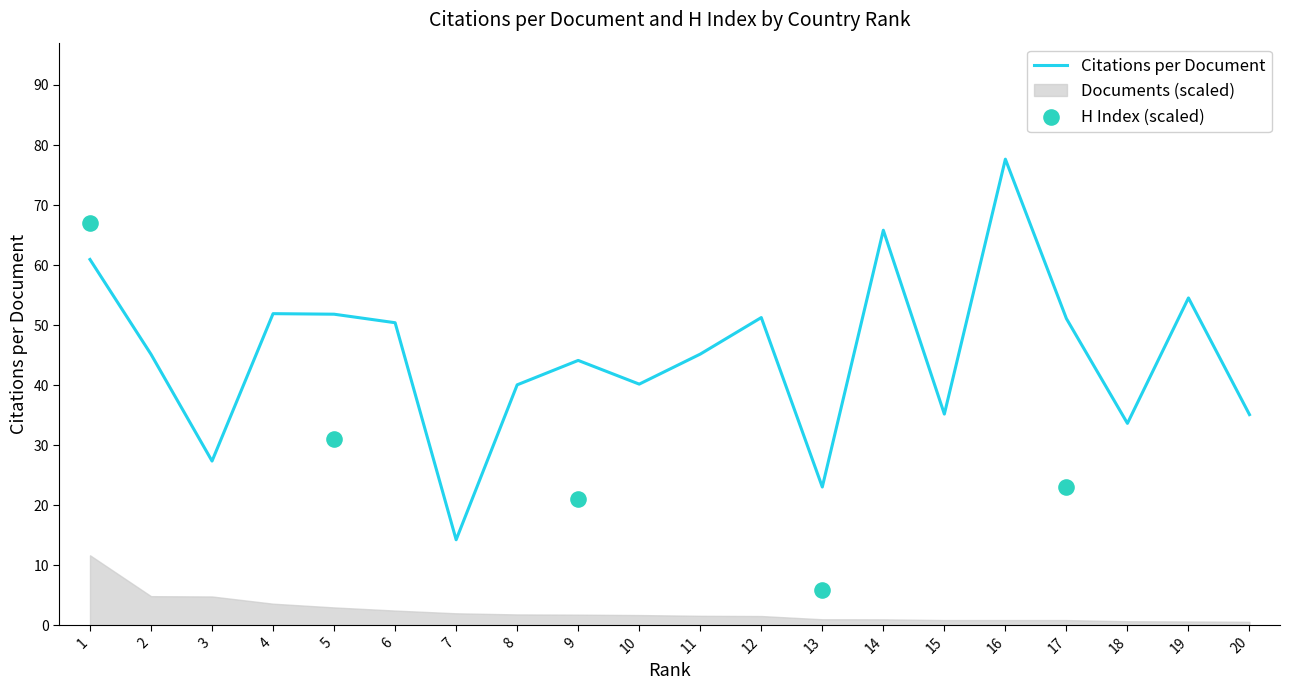

What is the change in value from 17 to 18?

-17.5